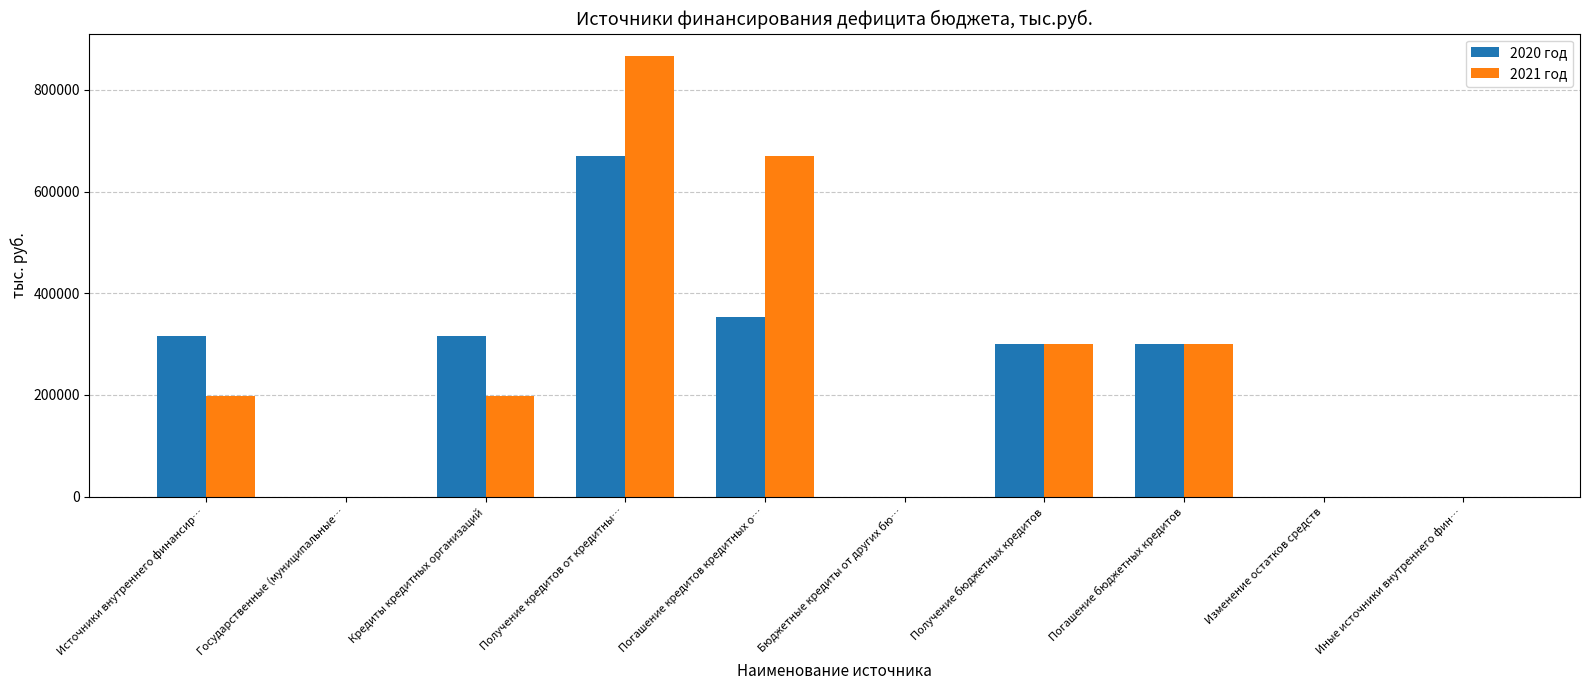

True or false: 2021 год has a value of 669193.0 at Погашение кредитов кредитных о….

True